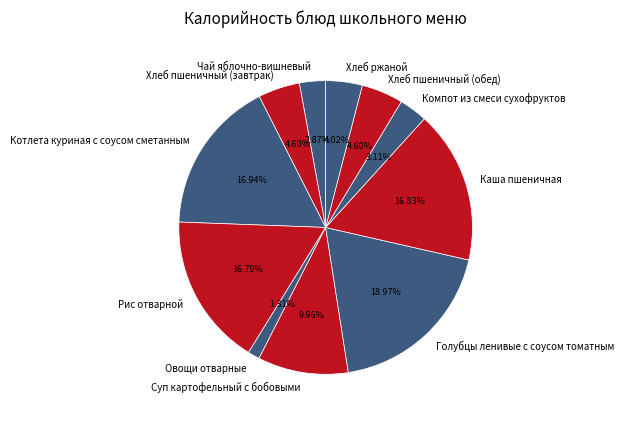

What percentage is the Котлета куриная с соусом сметанным slice, to the nearest percent?

17%